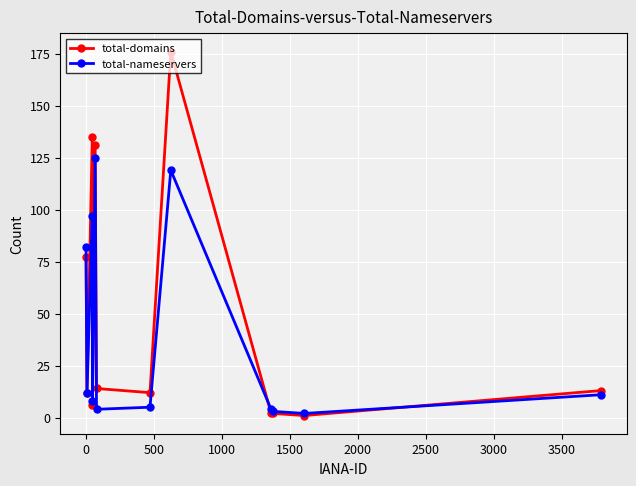

Which series has the widest spread of values?

total-domains